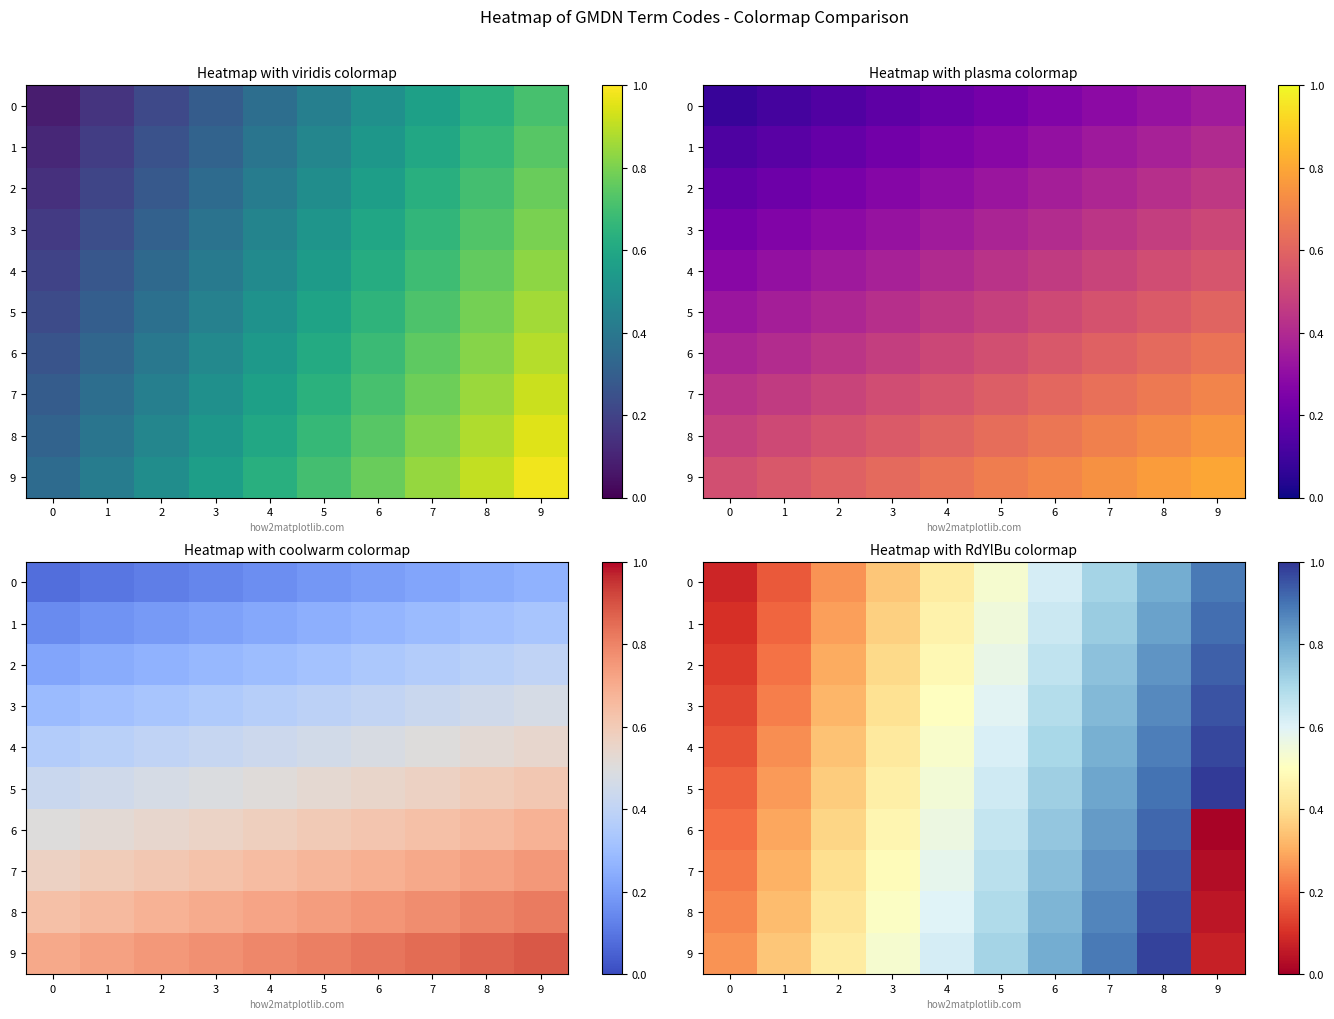

At which category does the chart reach its minimum across all series?

9